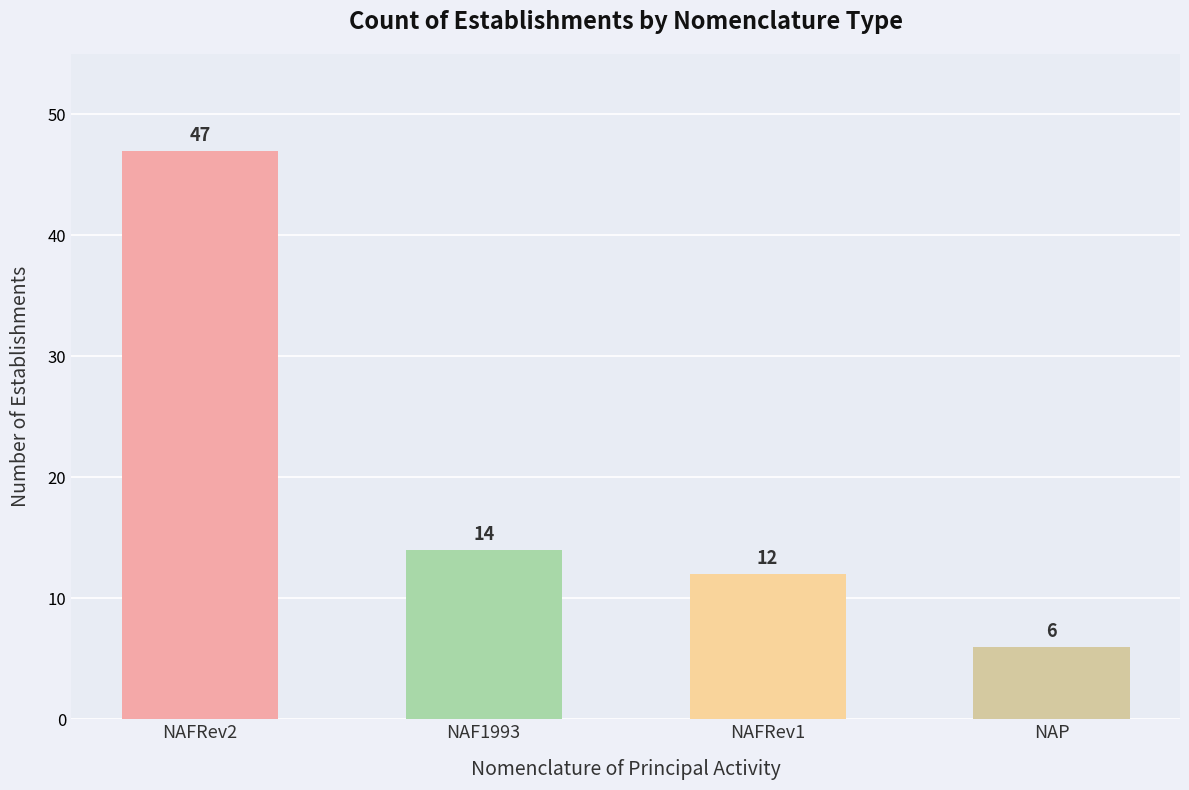

How many bars are there in total?

4